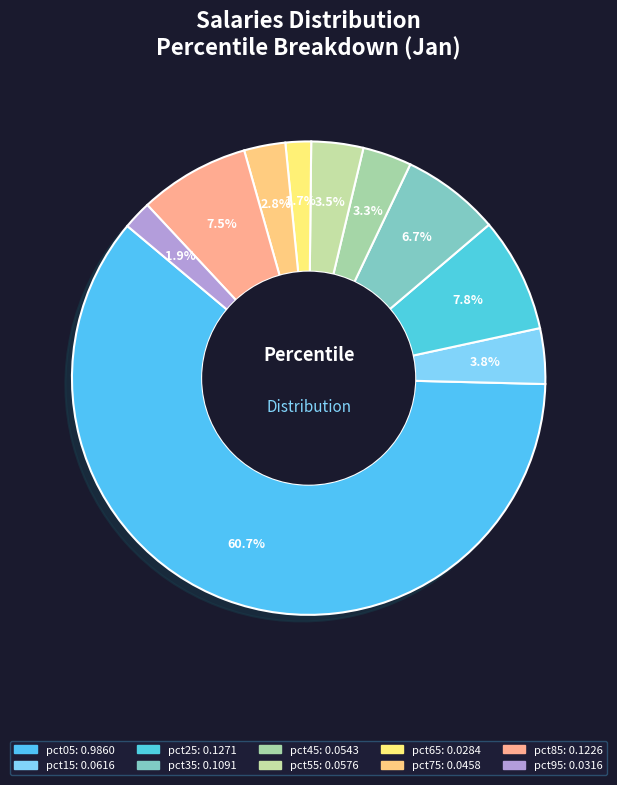

Is it true that pct85 is 1% of the pie?

False